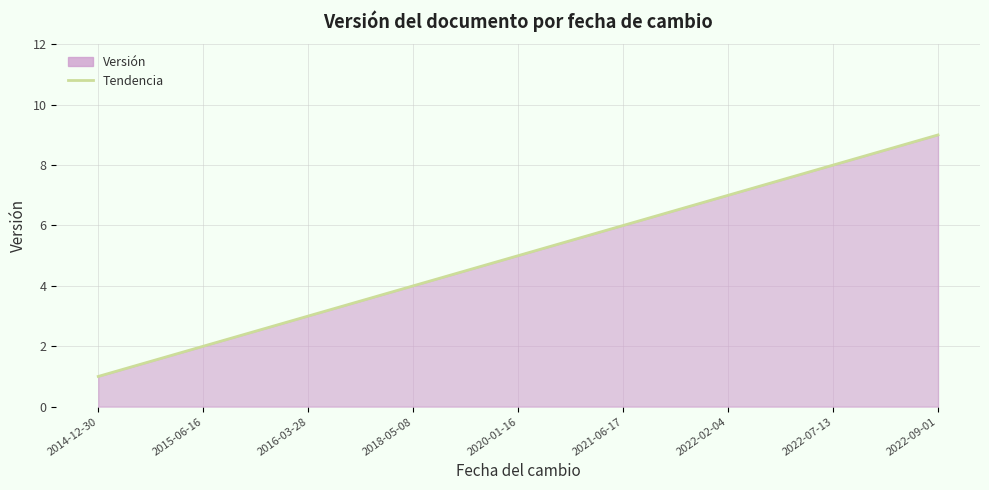

Between 2022-07-13 and 2020-01-16, which is larger?

2022-07-13